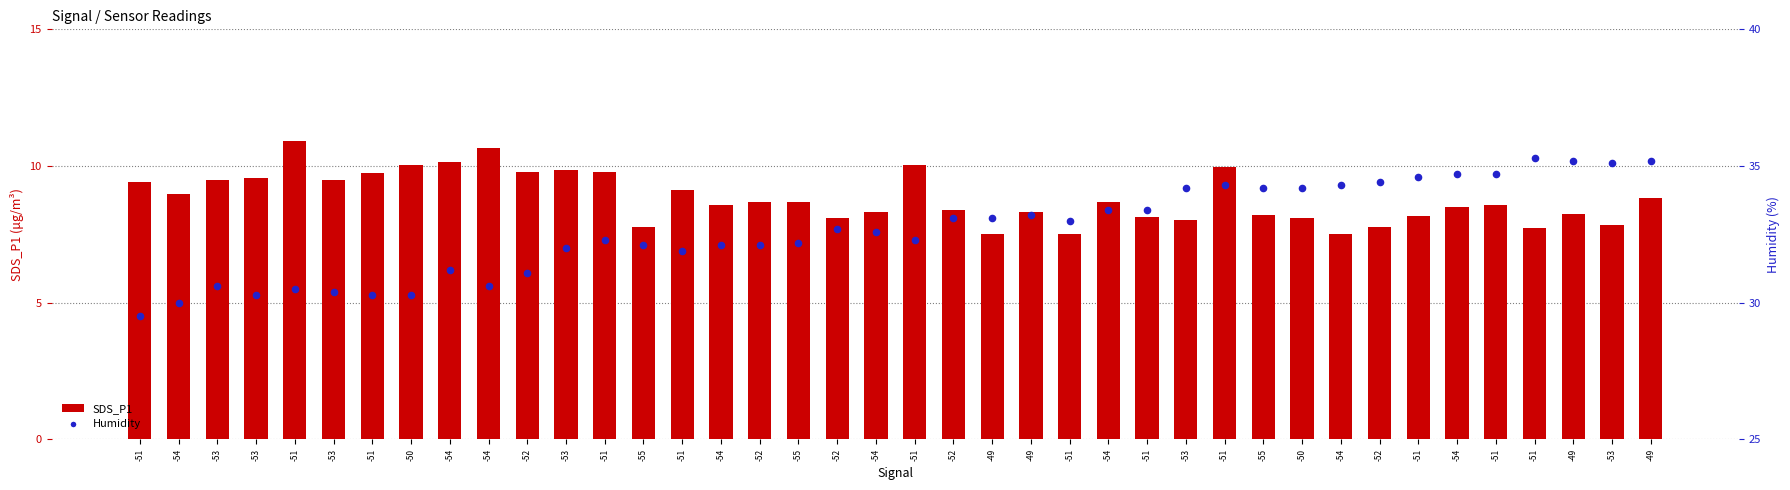

Which series contains the highest Y value?

Humidity